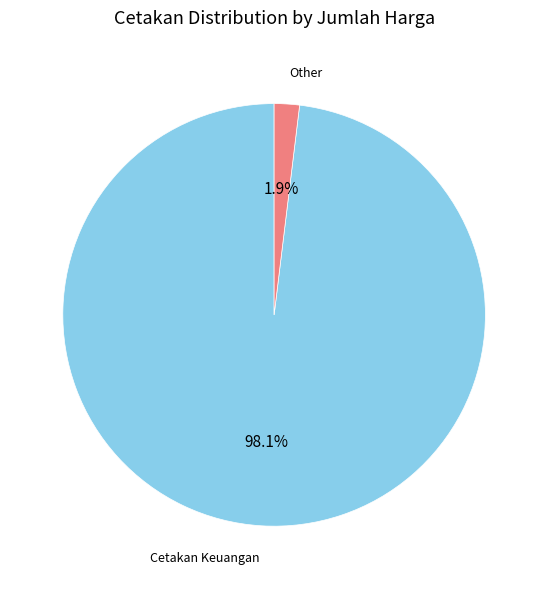

How much of the chart is everything except Other?

98.1%